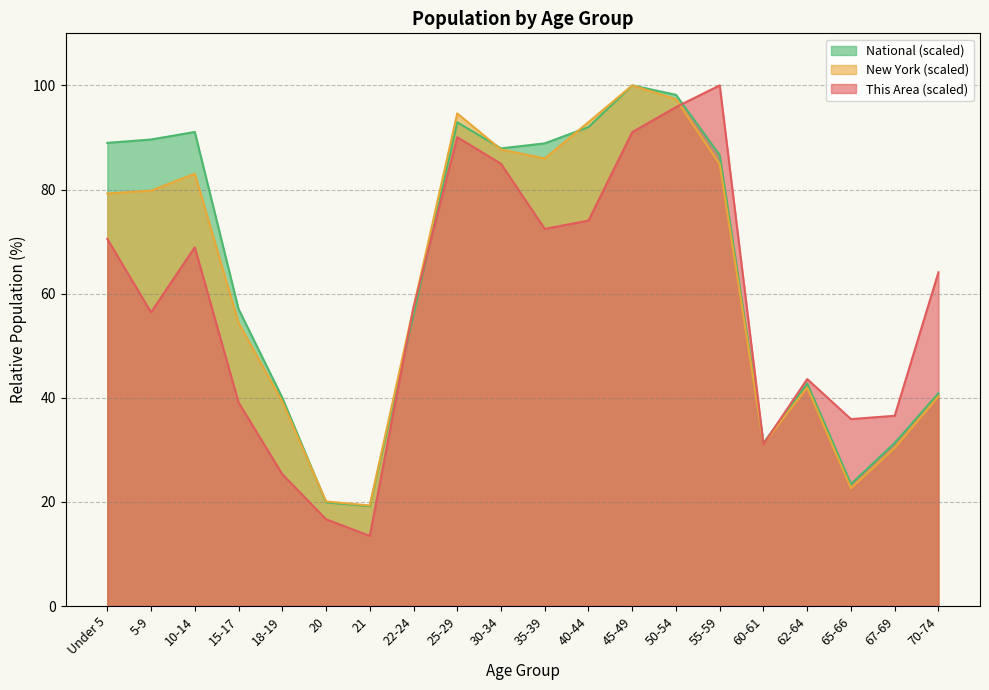

What is the label of the 19th point from the left?

67-69